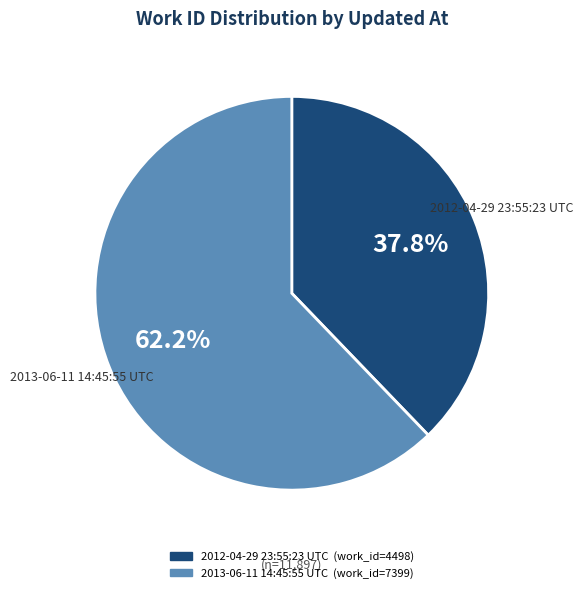

To the nearest percent, what percentage of the pie is 2012-04-29 23:55:23 UTC?

38%